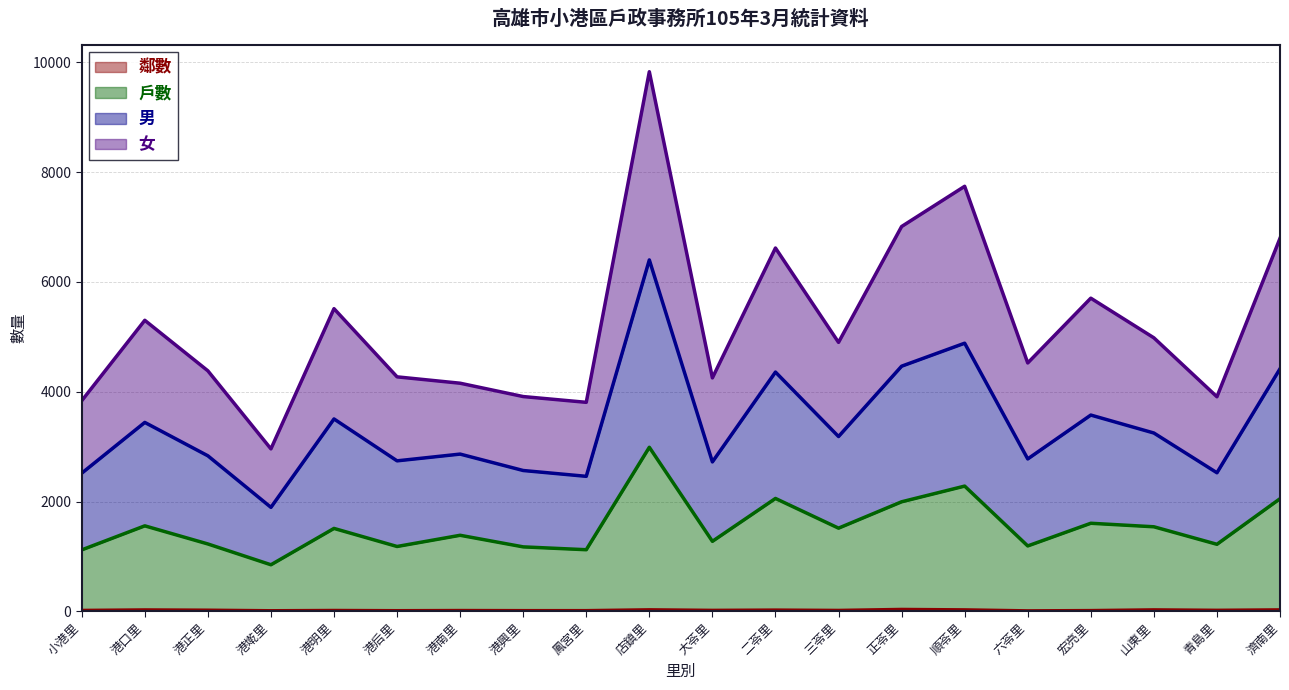

Rank the series by their maximum value, from highest to lowest.

男, 女, 戶數, 鄰數